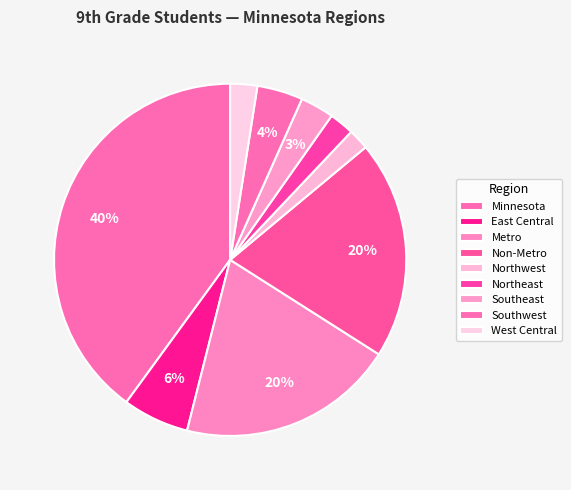

To the nearest percent, what portion does Non-Metro represent?

20%